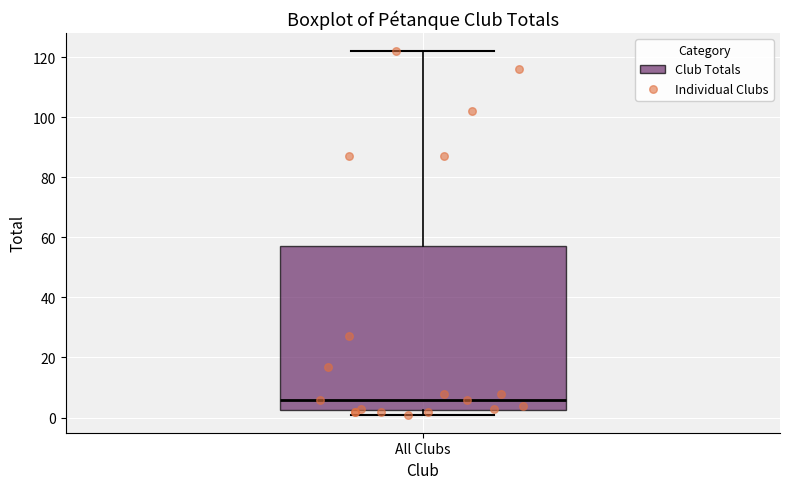

Read this box plot against the y-axis: the position of the median line, the range covered by the box, and the ends of both whiskers. The values are not printed on the chart, so give them approximately, as read against the axis.

median 6, box 2 to 58, whiskers 2 (just below the box's lower edge) to 122